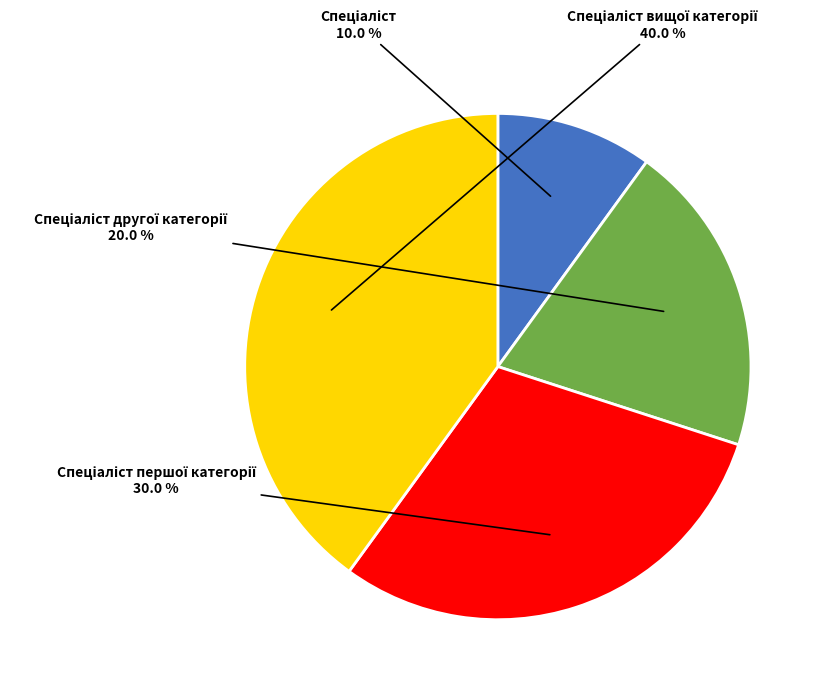

Does any single category account for the majority?

No